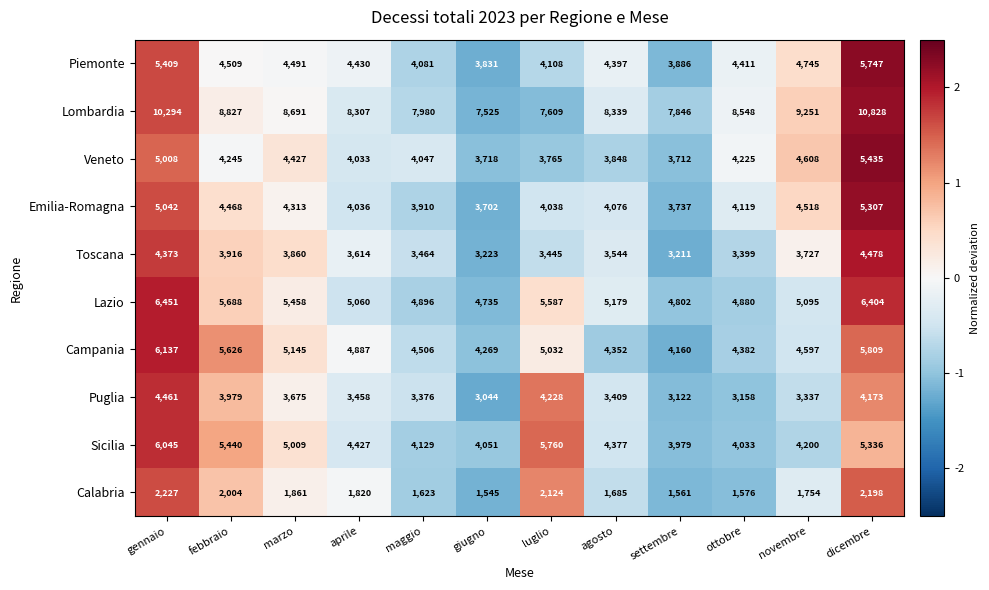

What is the total value across all series at ottobre?

42731